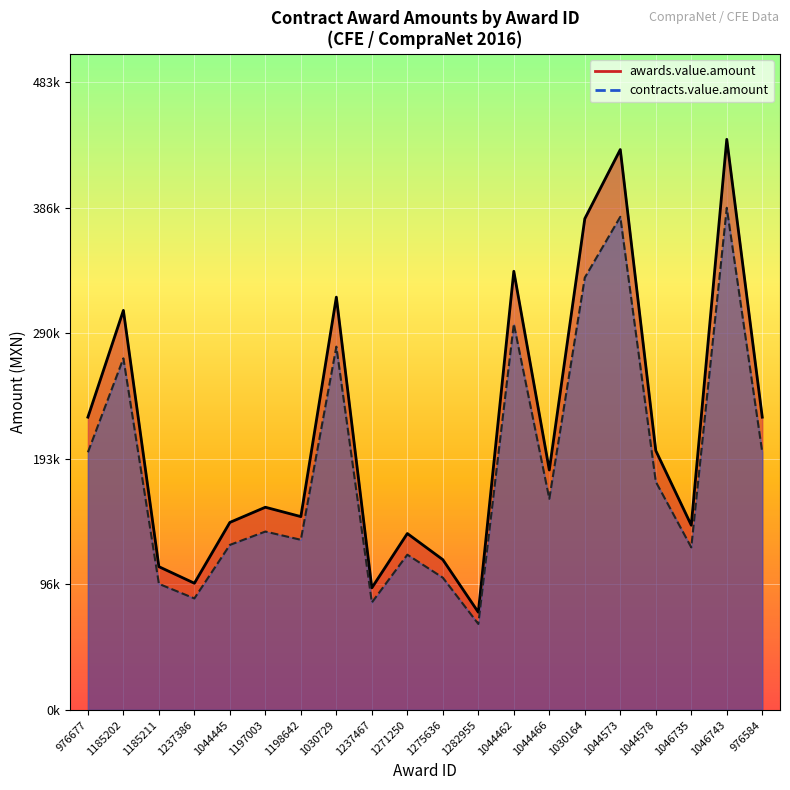

Where is awards.value.amount nearest to the value 257410?

976677